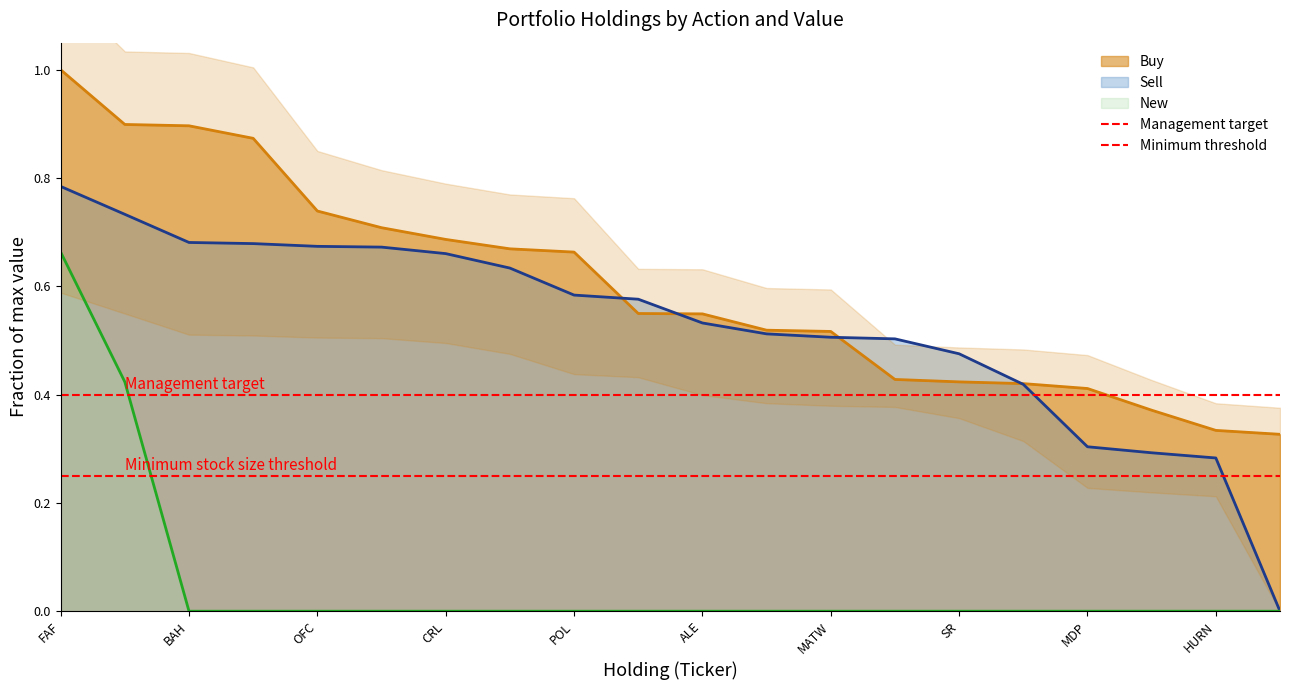

True or false: New and Buy cross at least once.

False